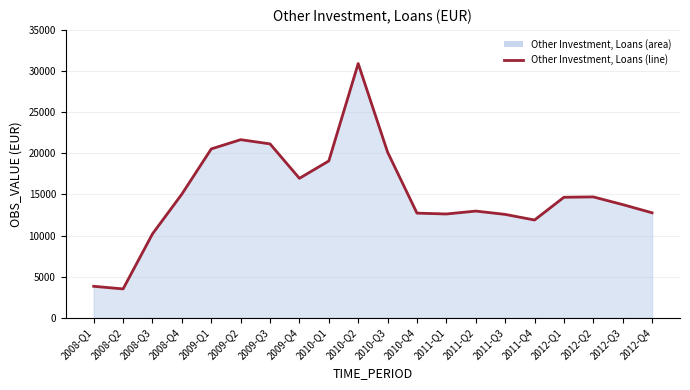

Between 2008-Q2 and 2010-Q1, which is larger?

2010-Q1